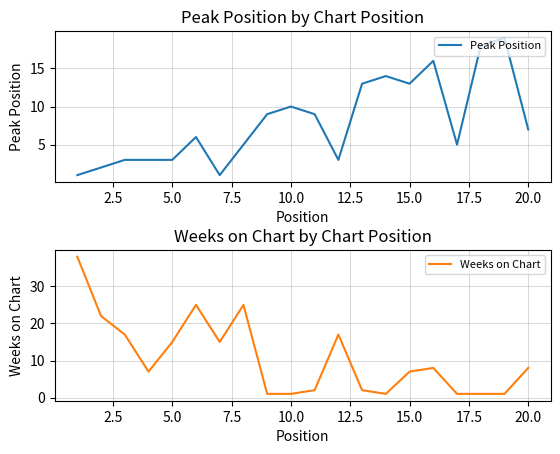

What is the highest value of the Peak Position series?

19